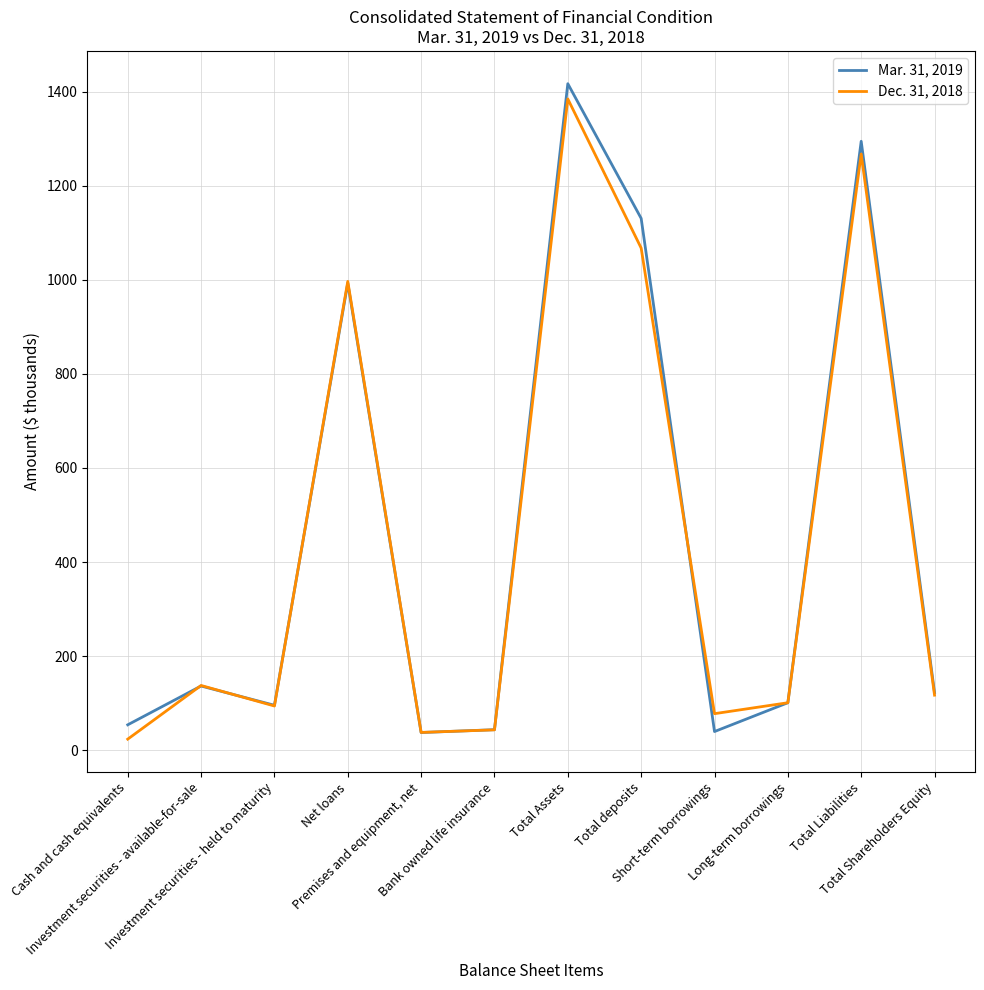

What is the total value across all series at Total Liabilities?

2562.0